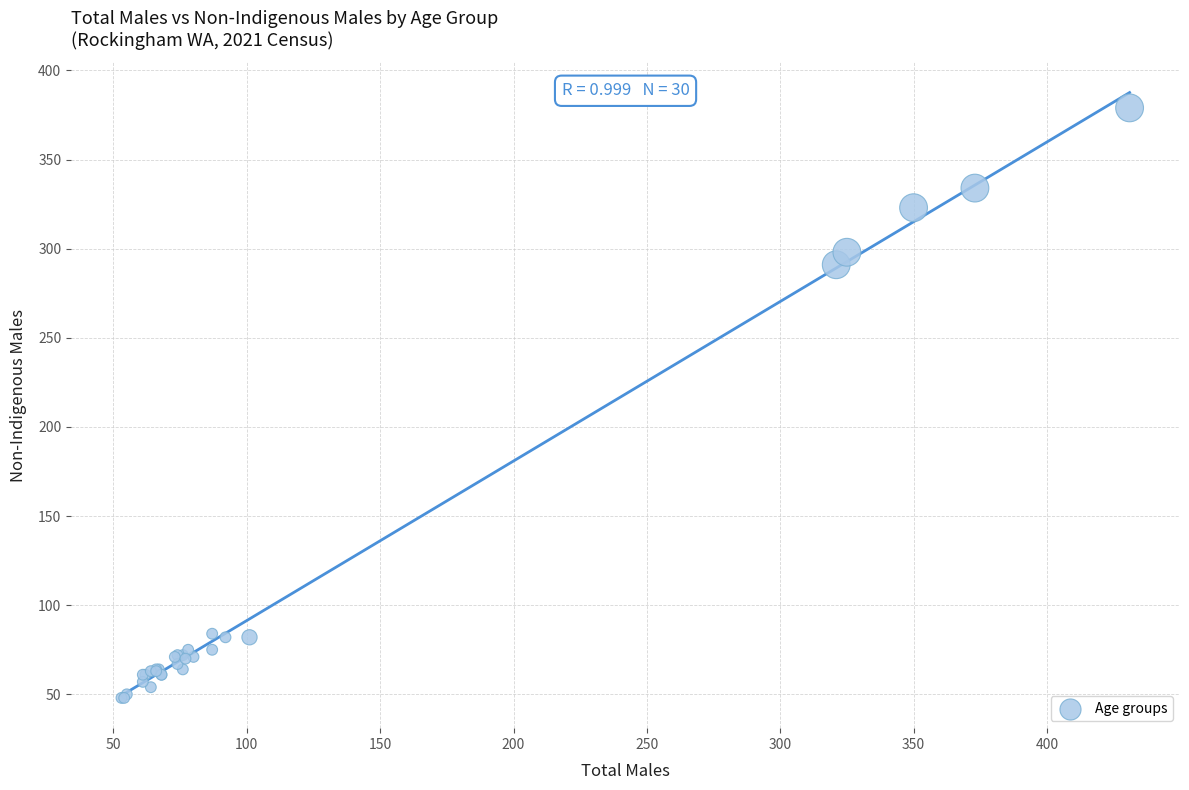

What Y value in the scatter plot is closest to 213?

291